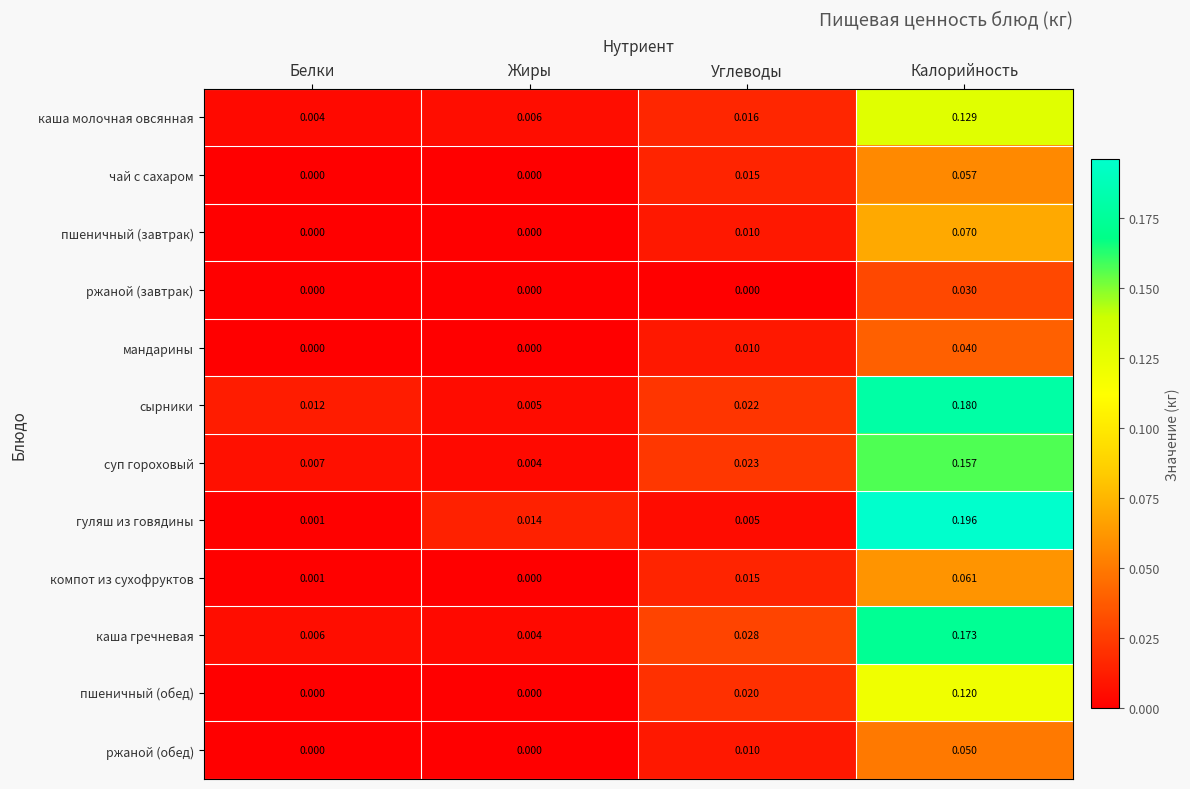

Where is компот из сухофруктов nearest to the value 0?

Жиры